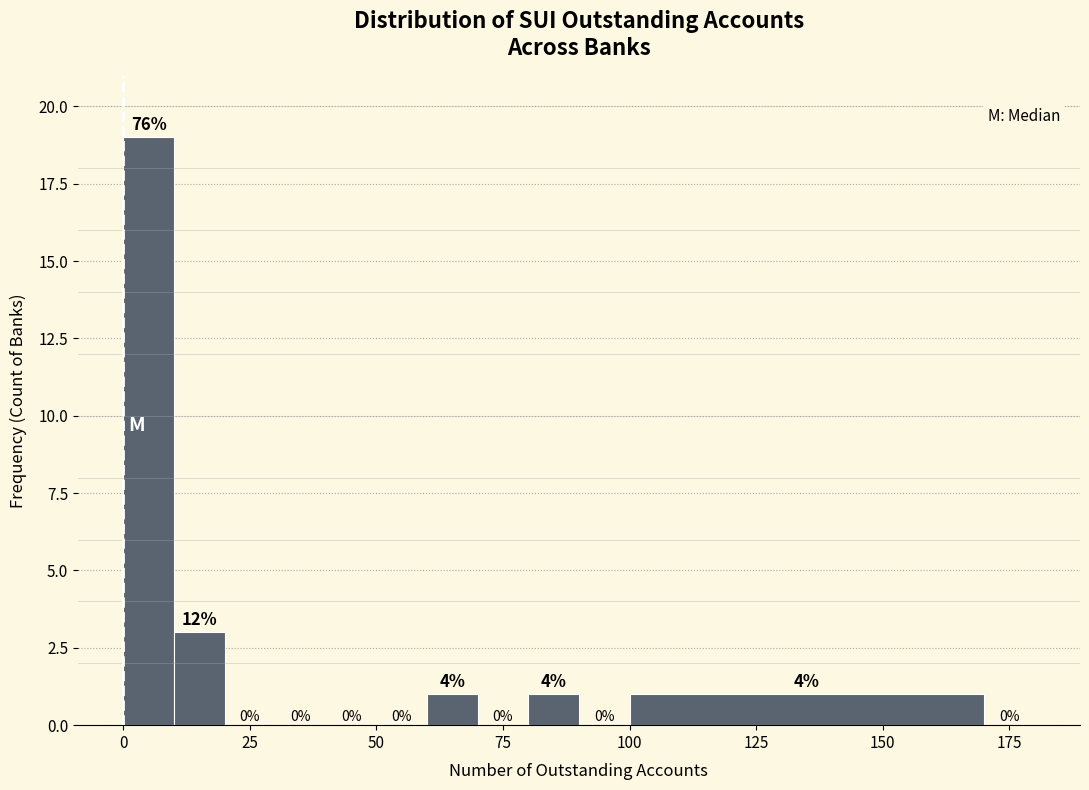

Around what value on the x-axis is the tallest bar? Give the approximate position of its centre, as read against the axis.

5